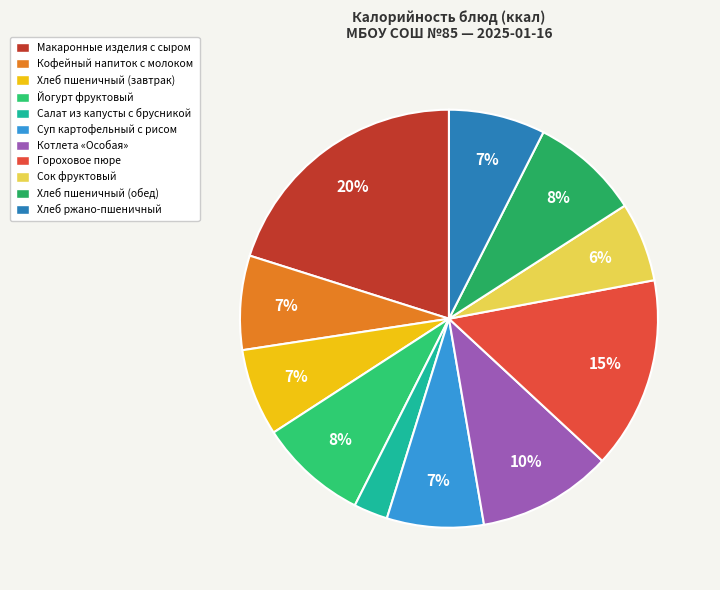

To the nearest percent, what is the difference between the largest and smallest slice percentages?

17%